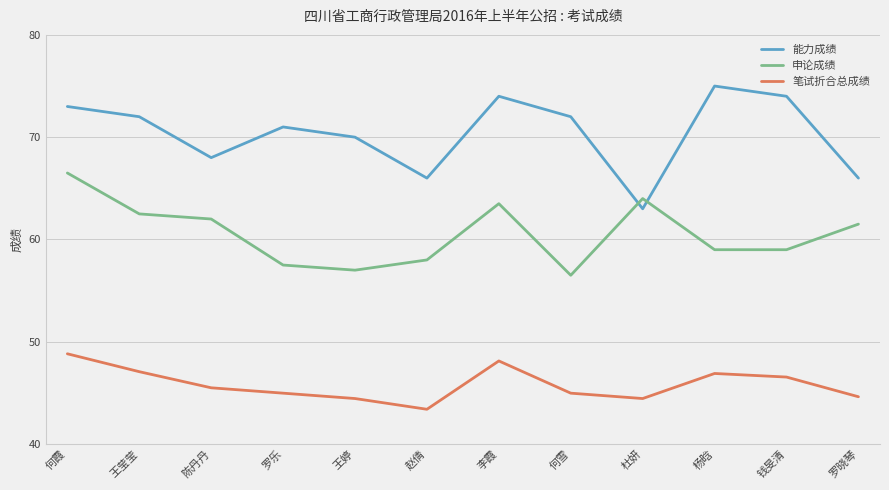

What is the difference between the 笔试折合总成绩 values at 罗晓琴 and 陈丹丹?

0.9